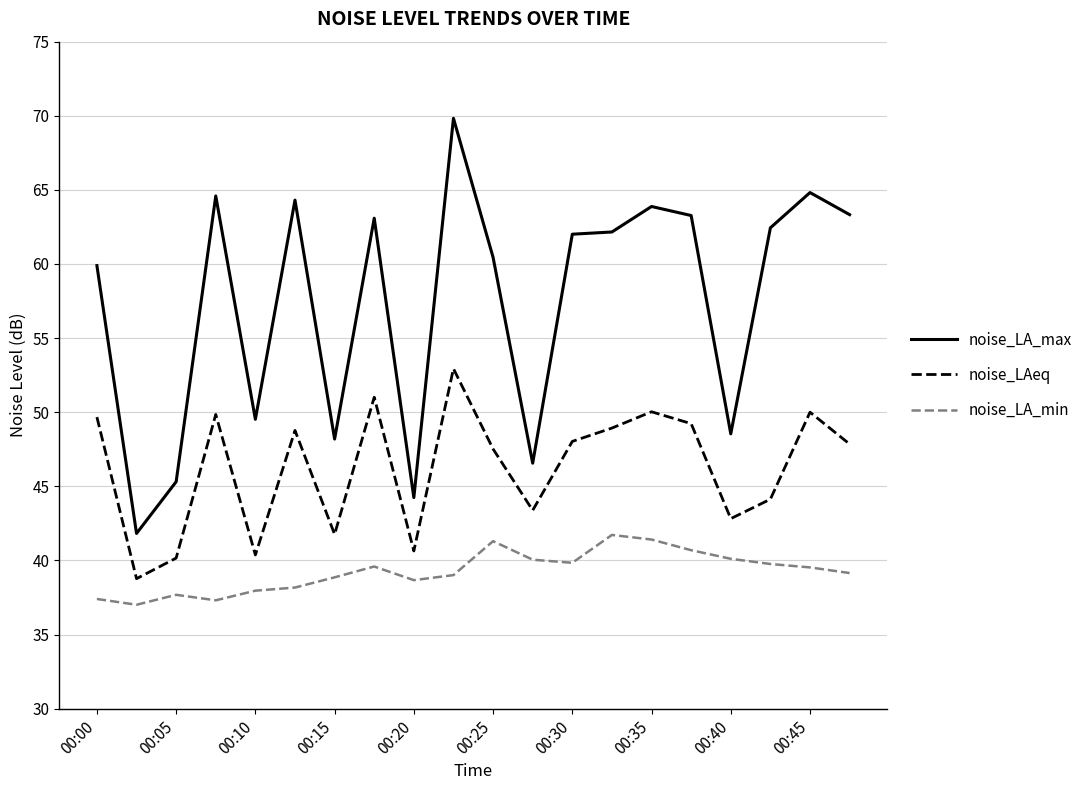

List the series in order of their peak value, lowest first.

noise_LA_min, noise_LAeq, noise_LA_max